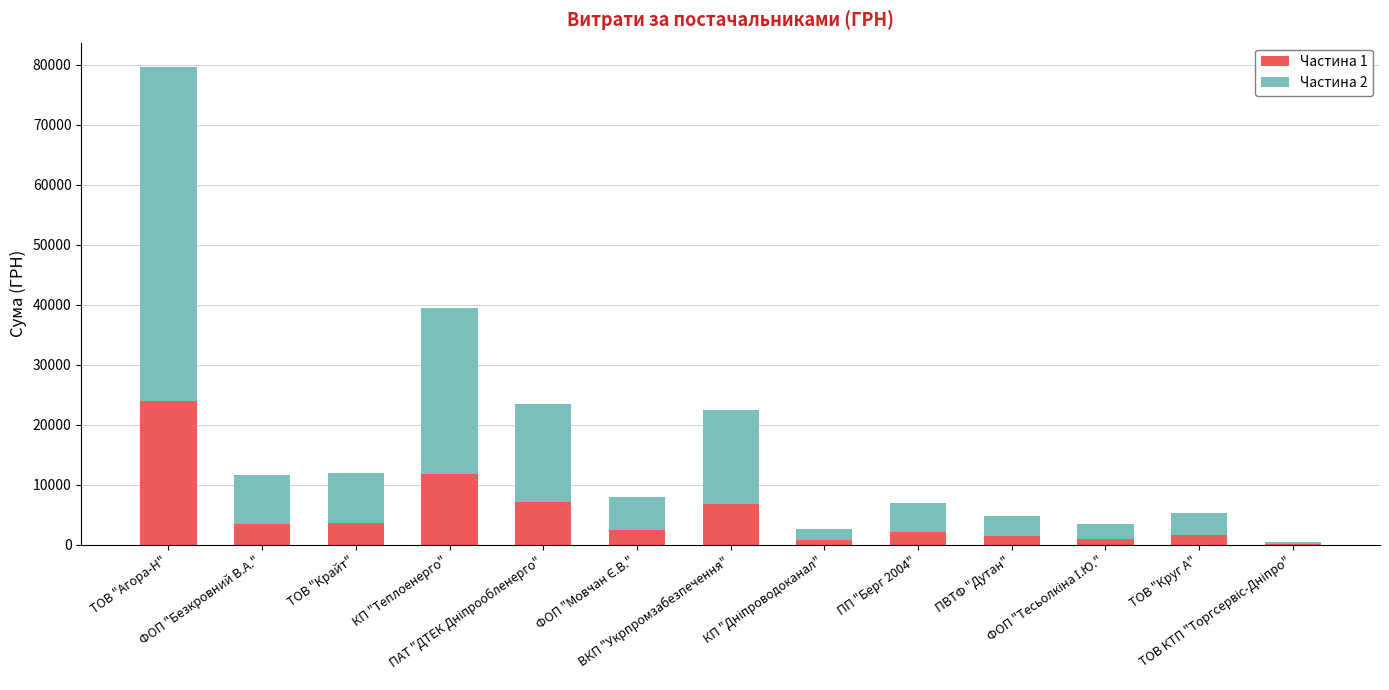

What are all the series names shown in the legend?

Частина 1, Частина 2